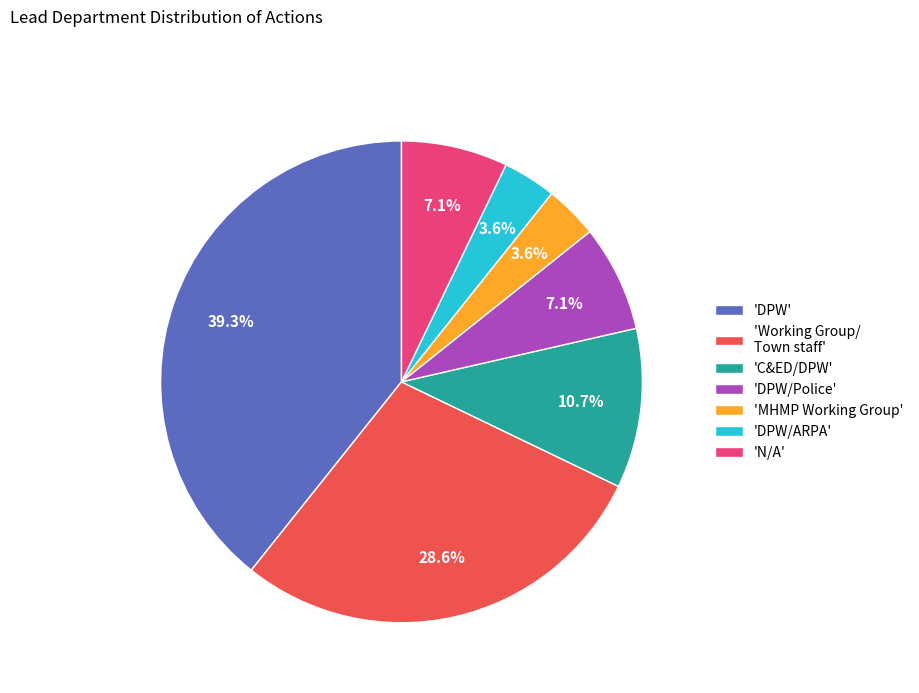

How many slices are in this pie chart?

7